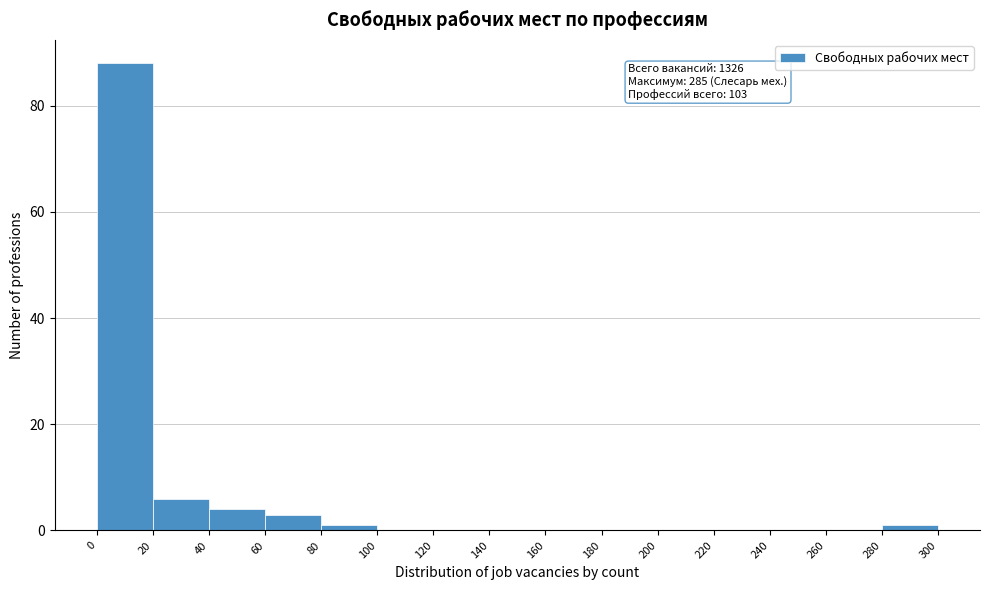

Over which range of the x-axis is the bar tallest?

0 to 20